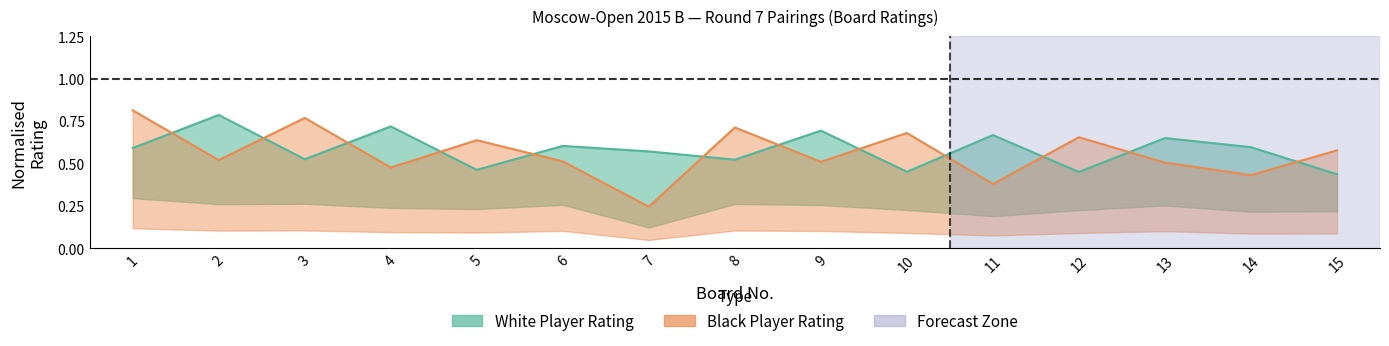

In Rating_Black, how many points are higher than both neighbors (excluding endpoints)?

5